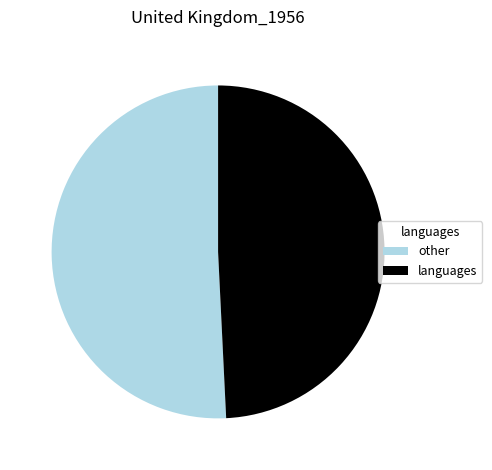

What is the largest slice in the pie chart?

other